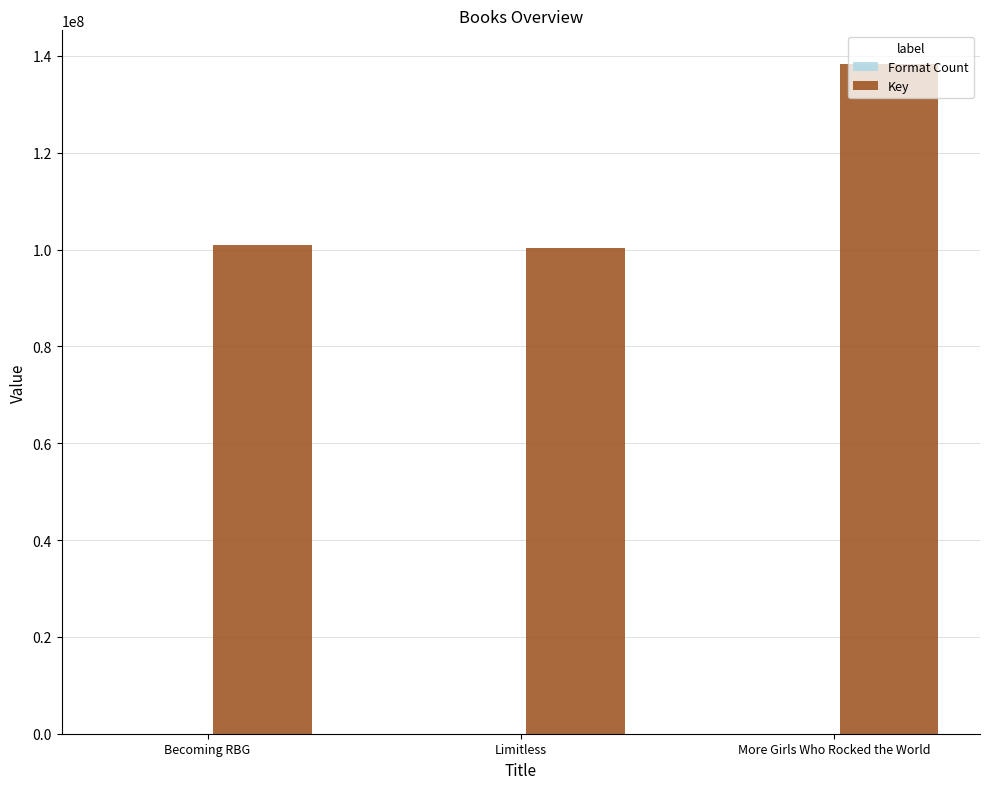

What is the maximum value shown in the chart?

138370787